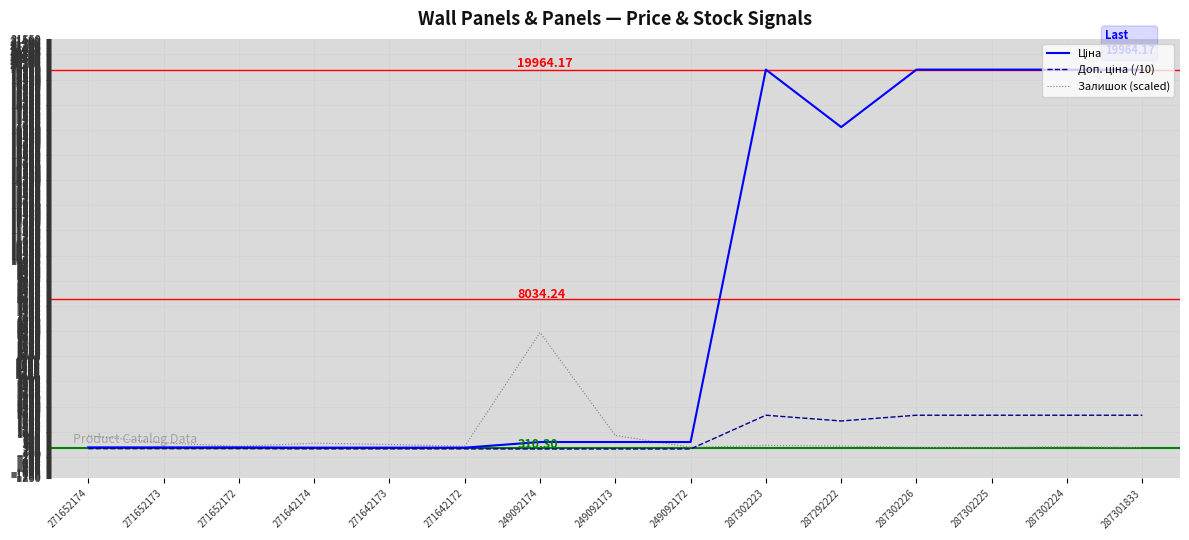

At how many categories does at least one series exceed 11257?

6